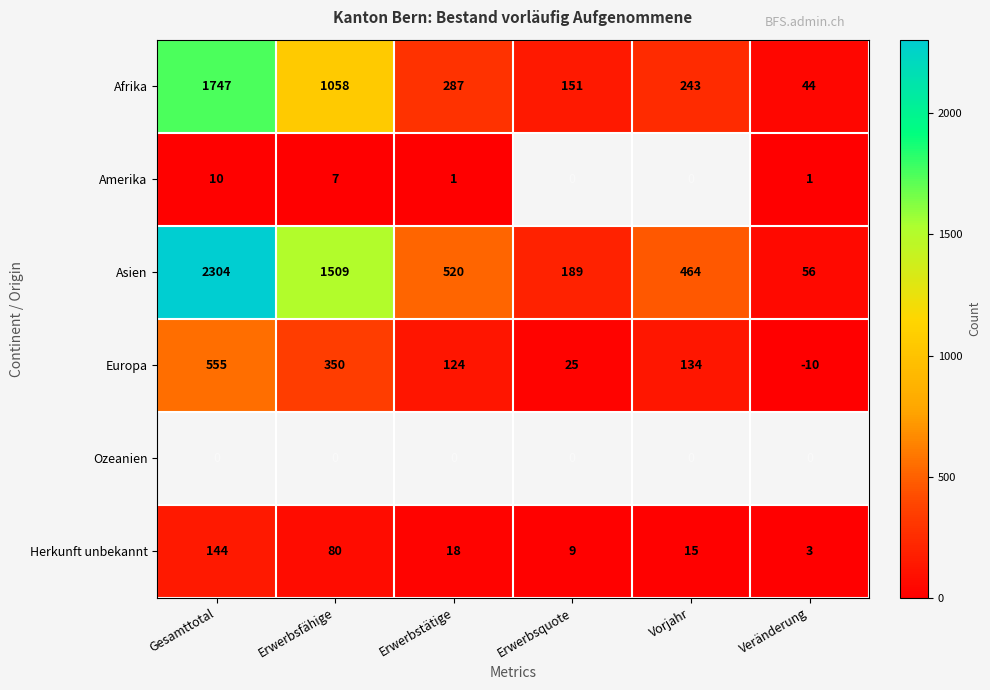

The value of Herkunft unbekannt at Erwerbsquote is 9. True or false?

True